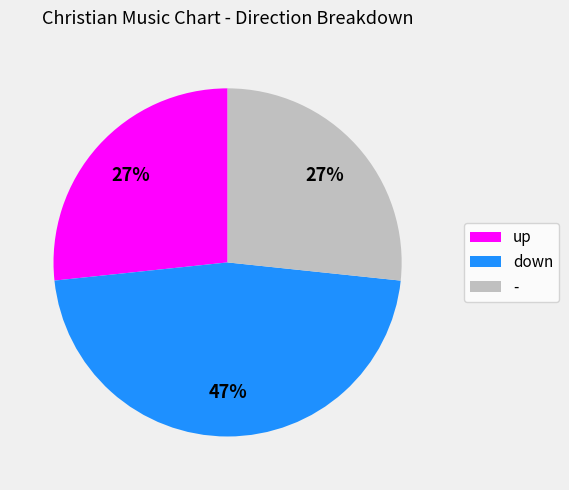

Which category has the biggest portion of the pie?

down